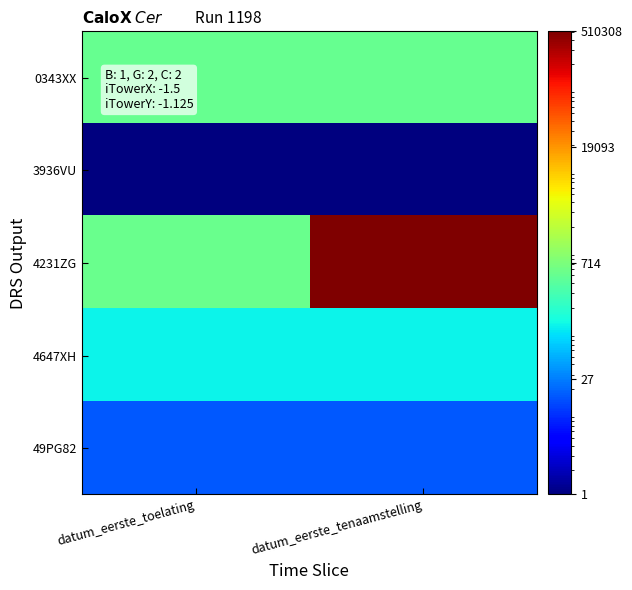

Between datum_eerste_toelating and datum_eerste_tenaamstelling, which series saw the biggest shift?

4231ZG